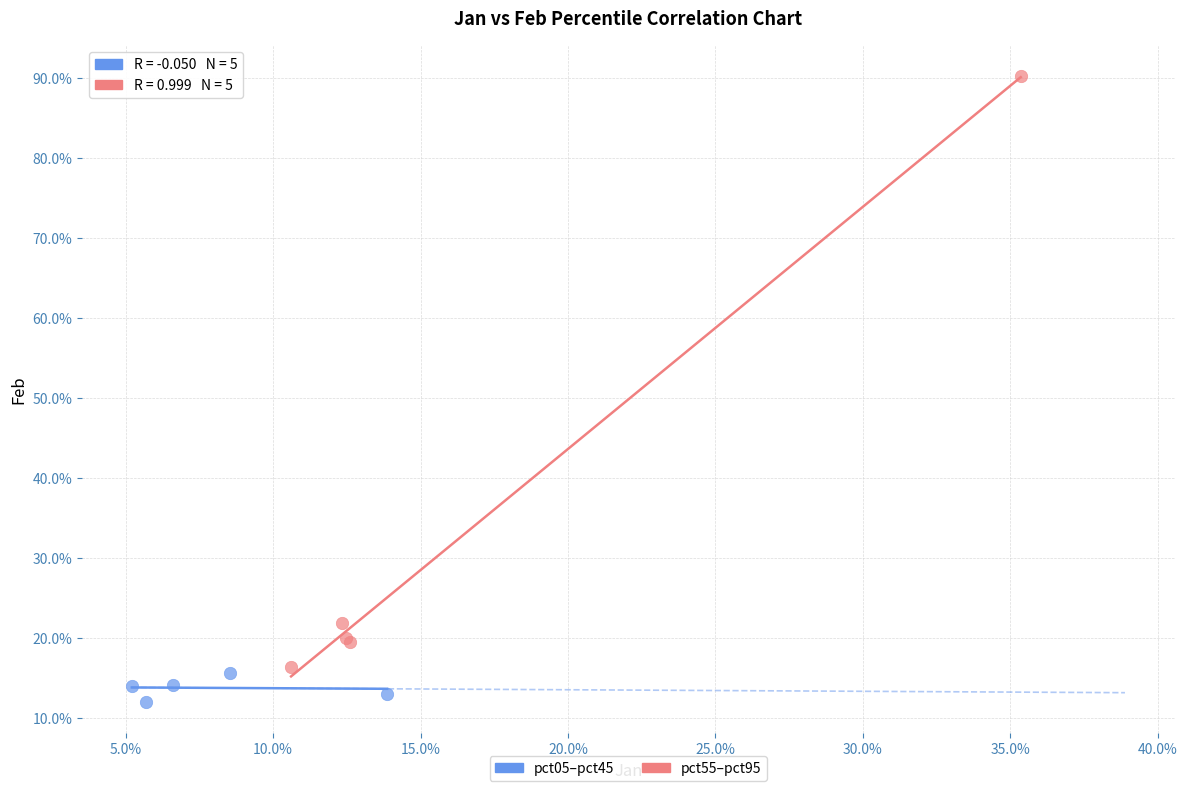

What are all the series names shown in the legend?

pct05–pct45, pct55–pct95